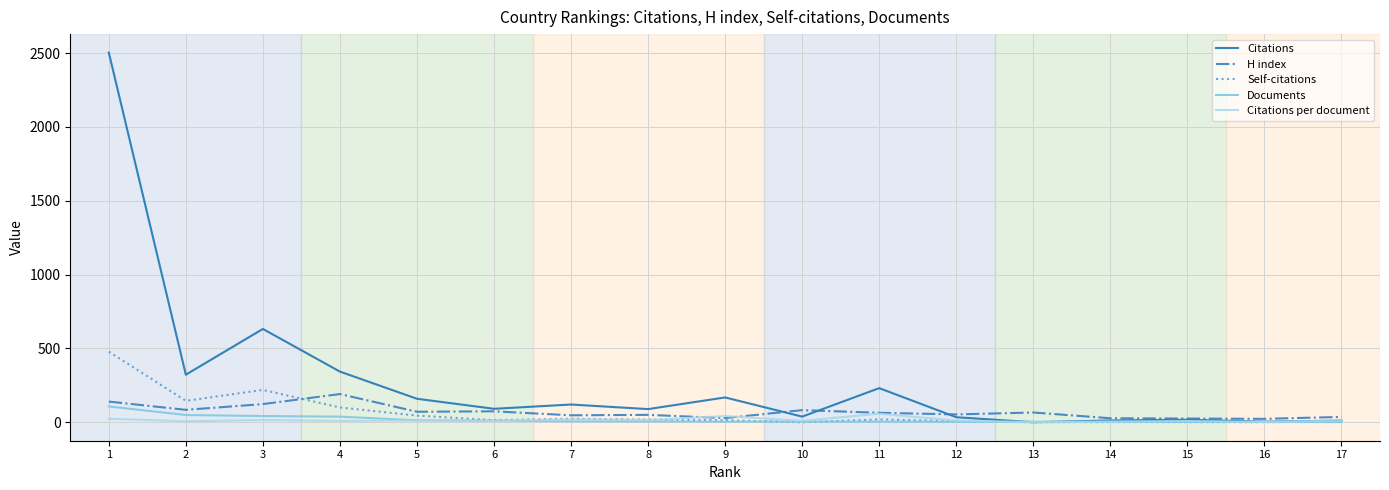

What is the difference between the highest and lowest values at 5?

146.8